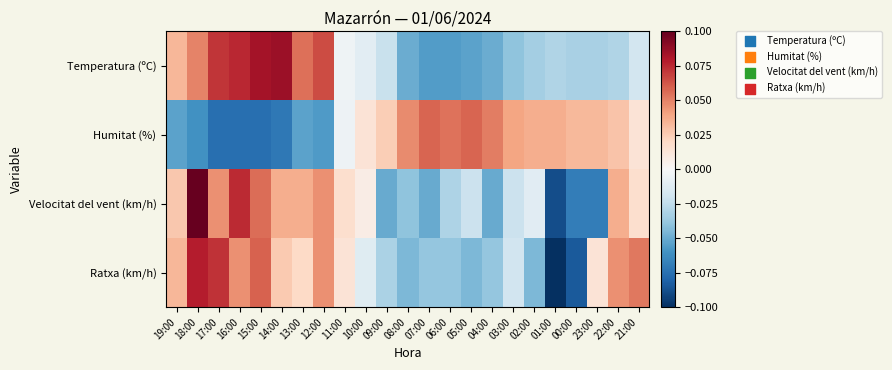

At how many categories does at least one series exceed 0?

23